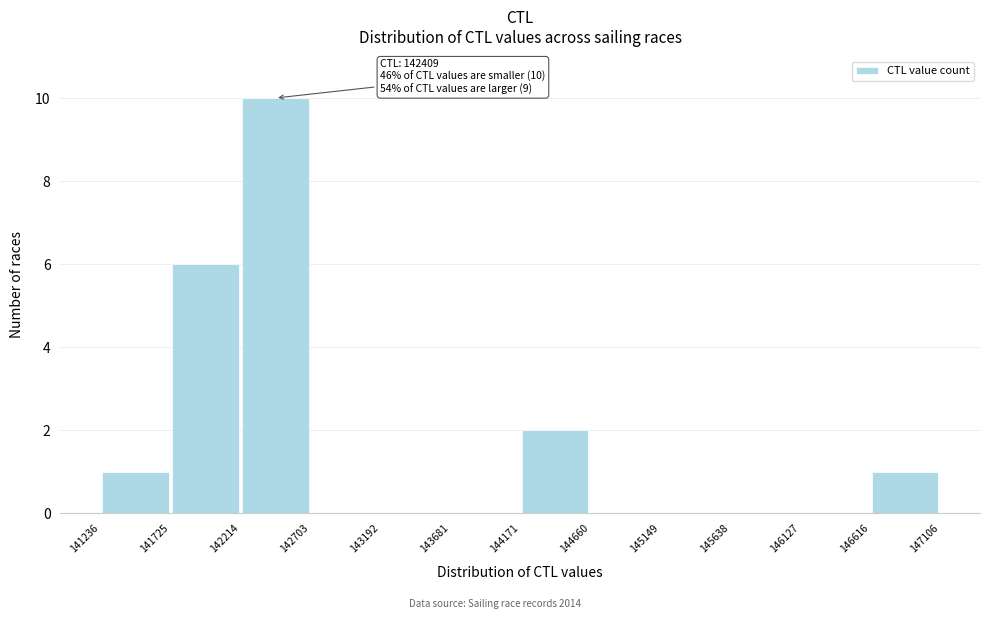

Over which range of the x-axis is the bar tallest?

142214 to 142703